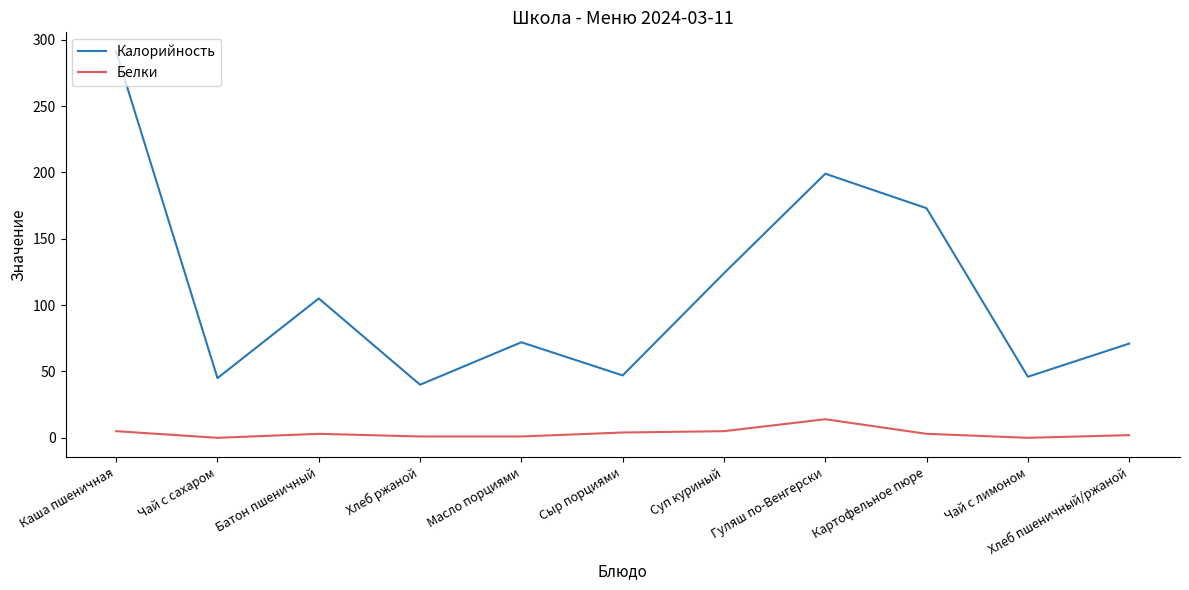

List the series in order of their peak value, highest first.

Калорийность, Белки